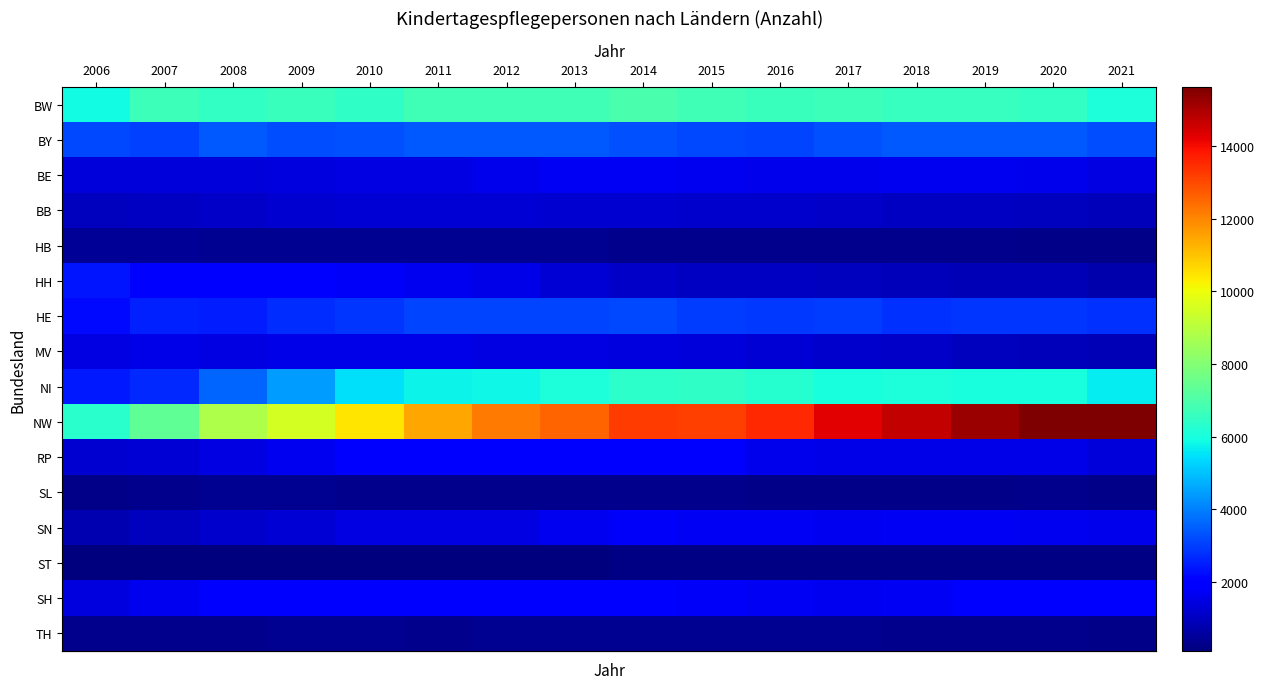

What is the difference between the highest and lowest values at 2012?

12059